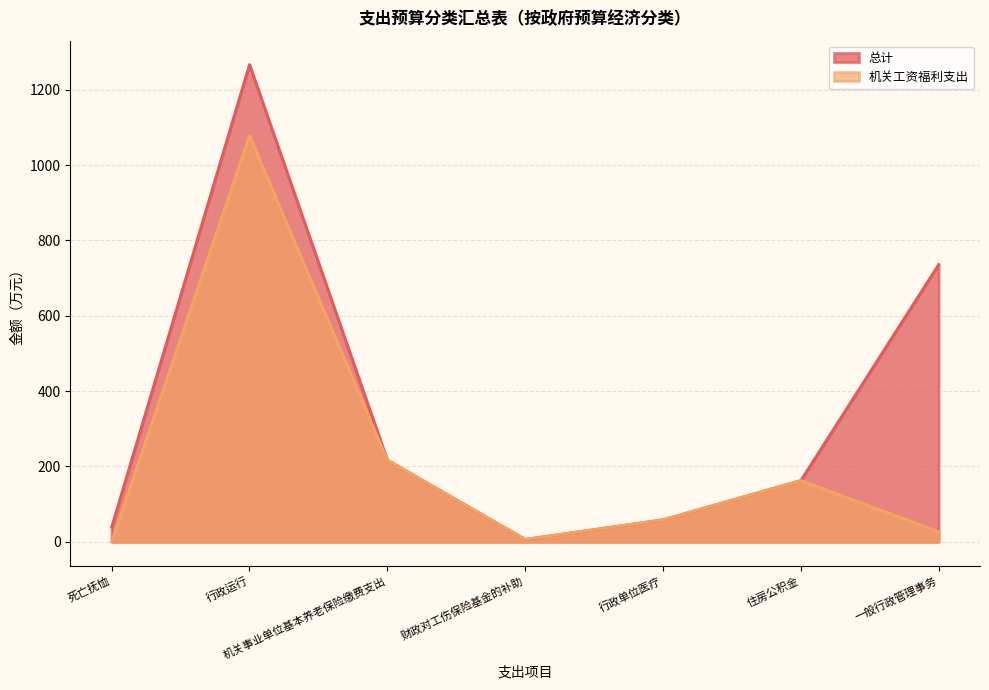

Where is the first local maximum for 总计?

行政运行